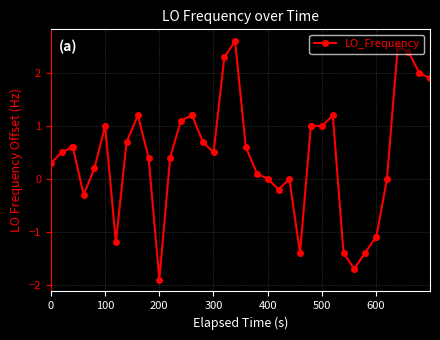

How many categories are shown in the chart?

40